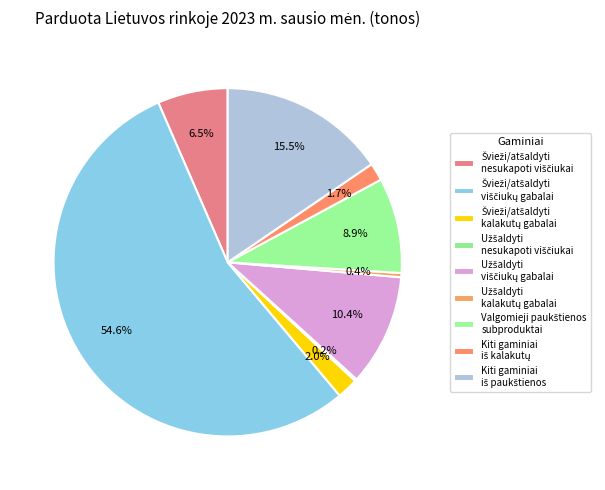

How many segments does this pie chart have?

9